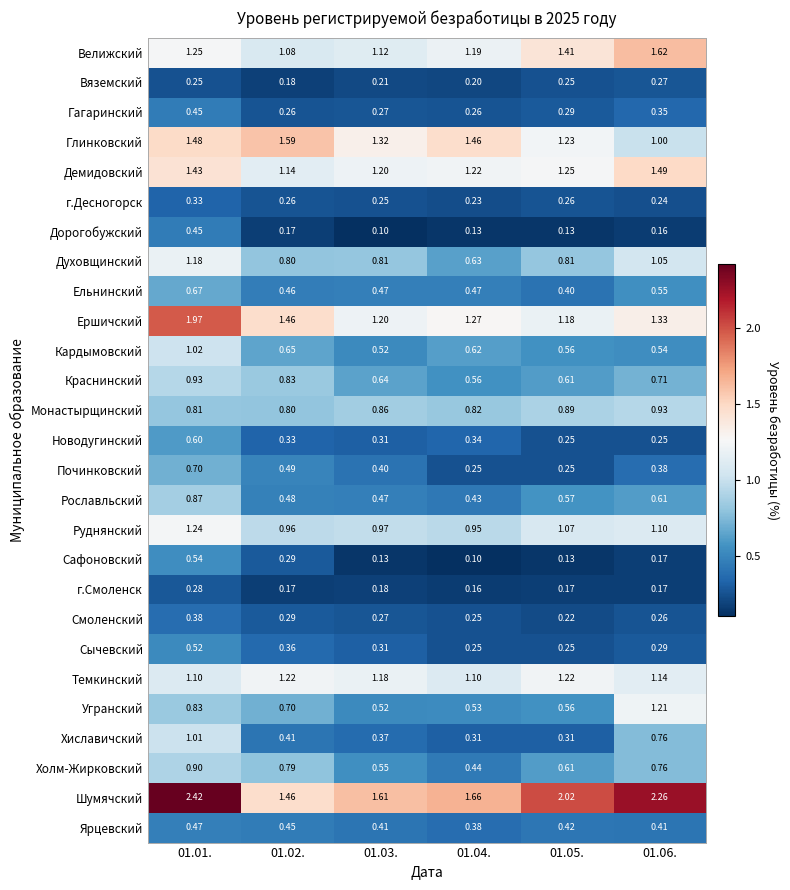

Which series has the largest total across all categories?

Шумячский